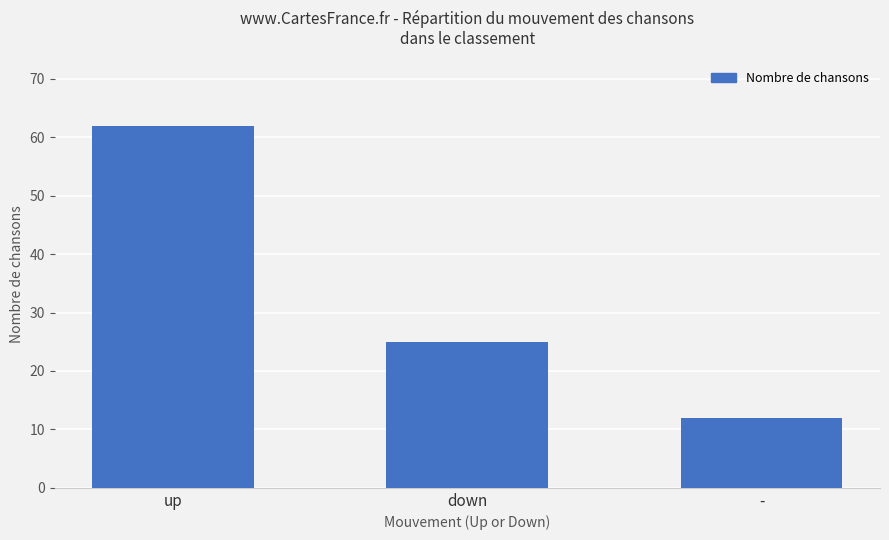

What is the minimum value shown in the chart?

12